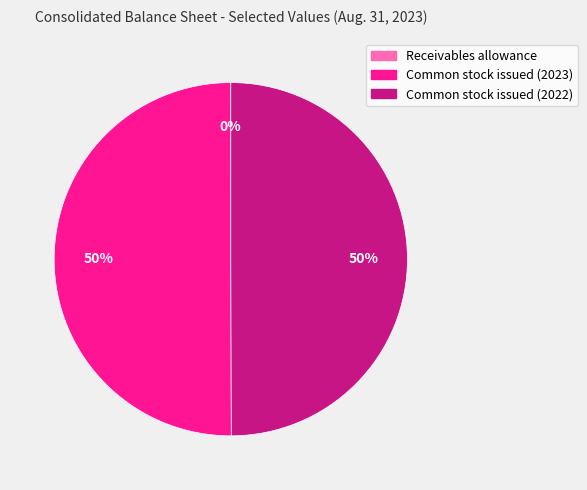

Combined, do Common stock issued (2022) and Common stock issued (2023) account for over 50%?

Yes